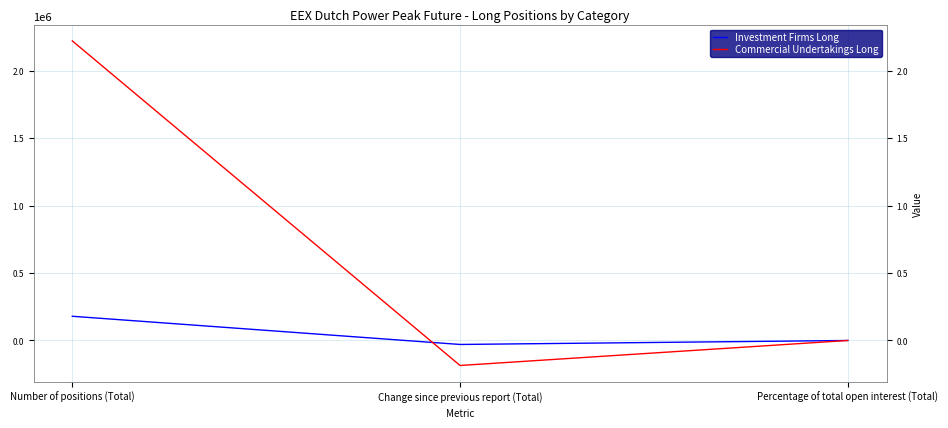

What is the highest value of the Commercial Undertakings Long series?

2220252.0